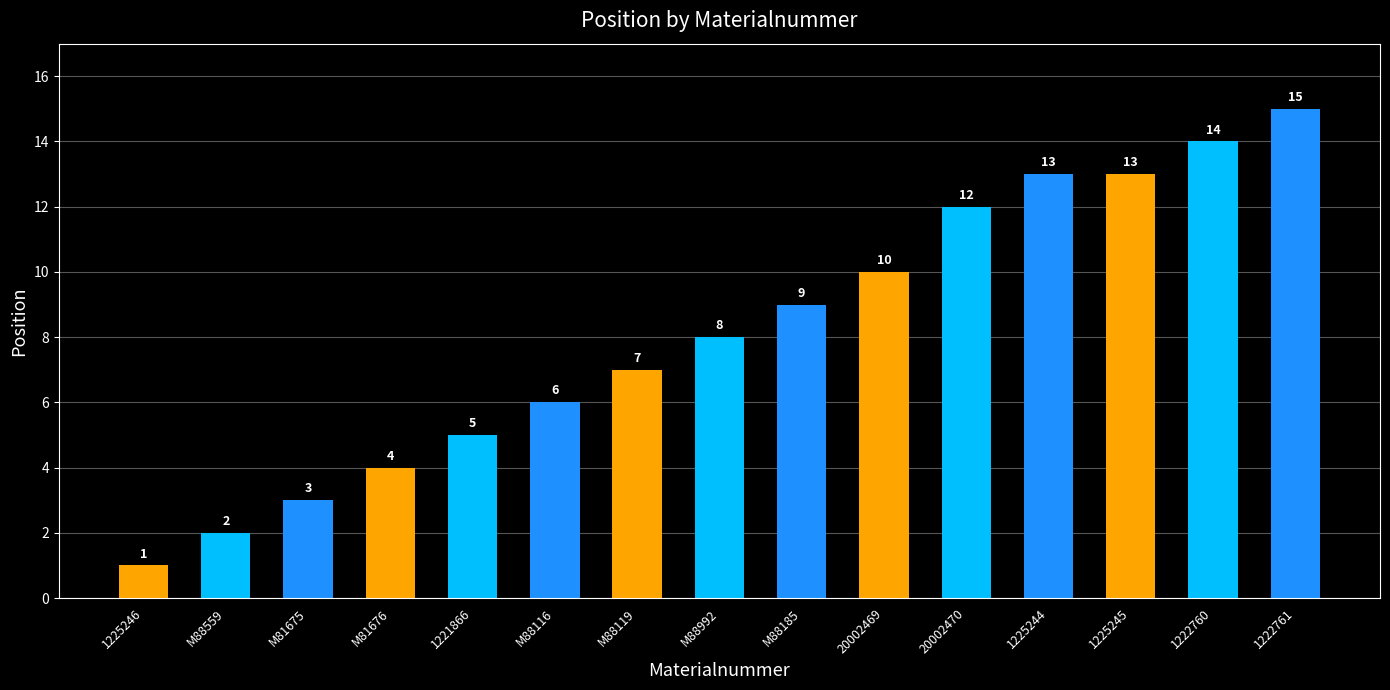

What is the difference between the values at 1221866 and 20002469?

5